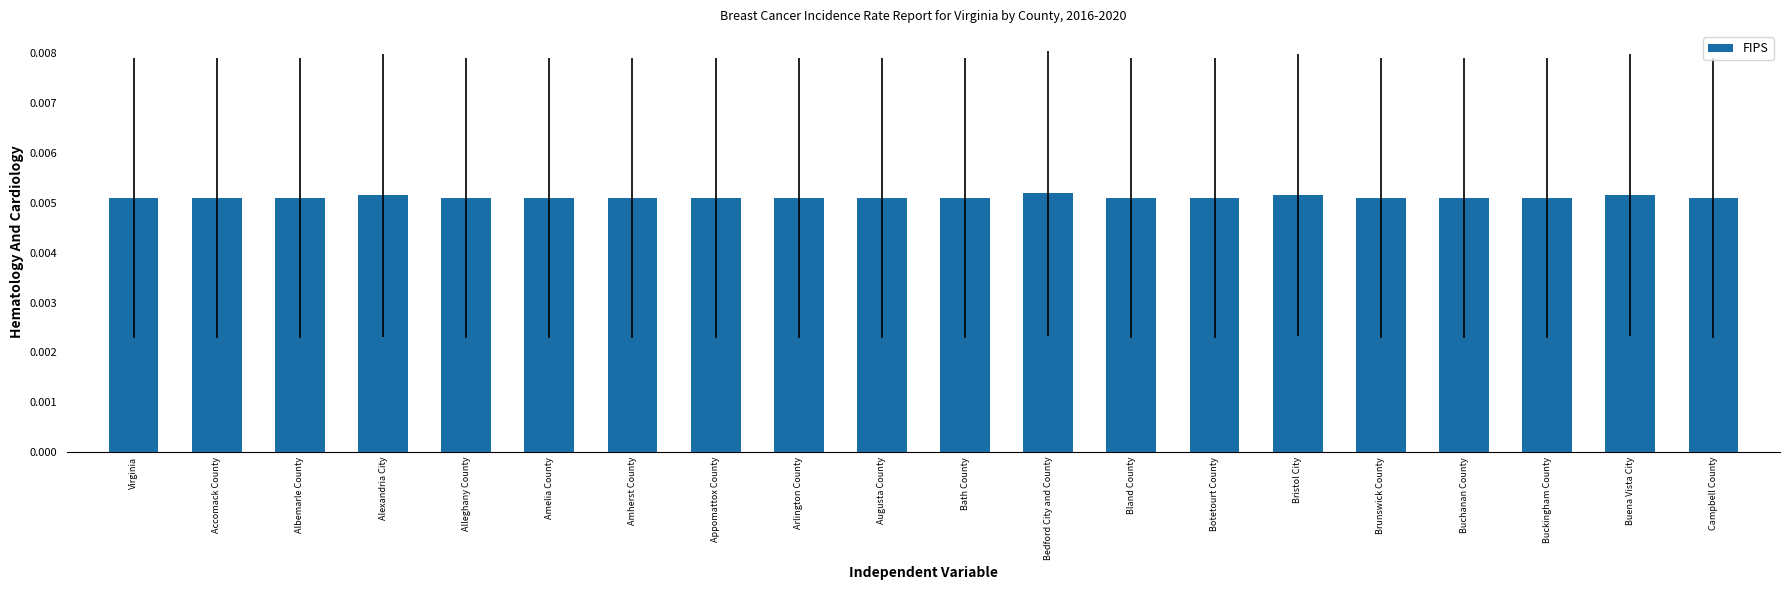

What position from the right is Buena Vista City?

2